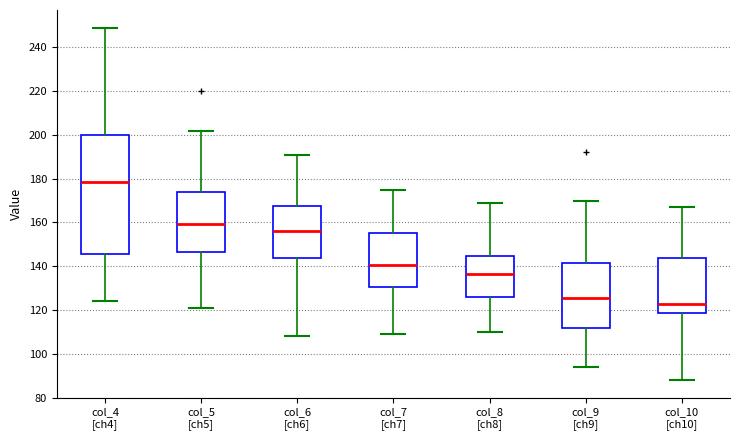

Reading left to right, read every box against the y-axis: the position of its median line, the range the box covers, and the ends of its whiskers. The values are not printed on the chart, so give them approximately, as read against the axis.

col_4 [ch4]: median 178, box 146 to 200, whiskers 124 to 250
col_5 [ch5]: median 160, box 146 to 174, whiskers 122 to 202
col_6 [ch6]: median 156, box 144 to 168, whiskers 108 to 192
col_7 [ch7]: median 140, box 130 to 156, whiskers 110 to 176
col_8 [ch8]: median 136, box 126 to 144, whiskers 110 to 170
col_9 [ch9]: median 126, box 112 to 142, whiskers 94 to 170
col_10 [ch10]: median 124, box 118 to 144, whiskers 88 to 168